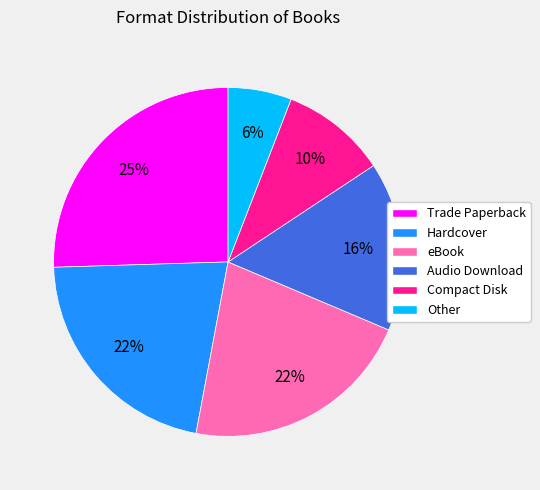

Is there any slice that represents more than half of the pie?

No